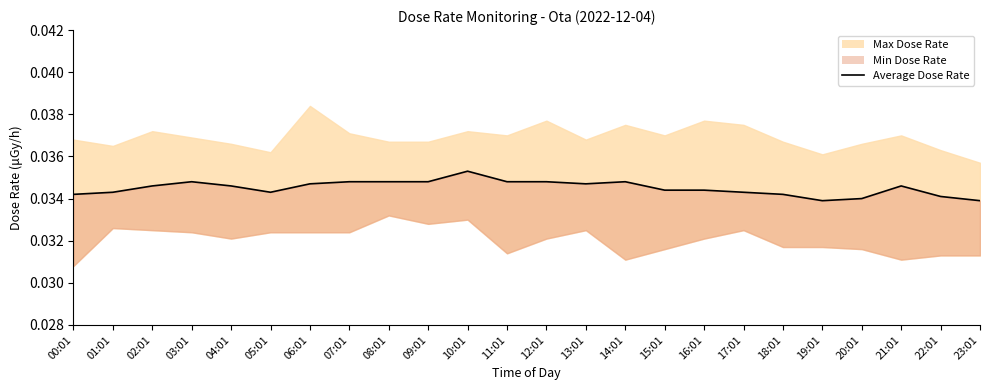

Which category has the lowest value across all series?

19:01